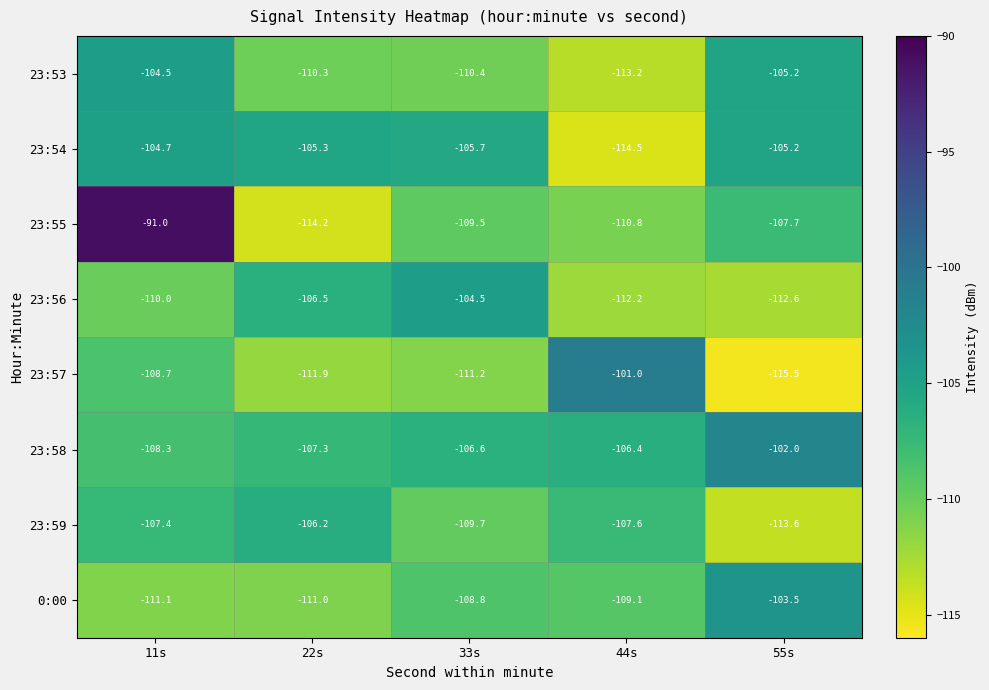

What is the difference between the maximum and second lowest values in the 23:57 series?

10.9